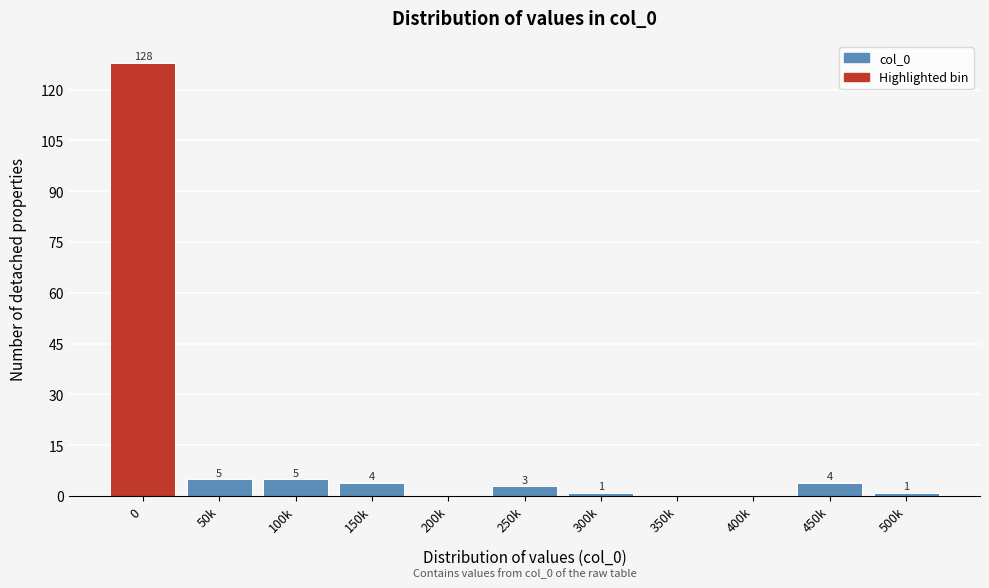

Reading left to right, list all the values displayed in this chart.

0=128	50k=5	100k=5	150k=4	200k=0	250k=3	300k=1	350k=0	400k=0	450k=4	500k=1